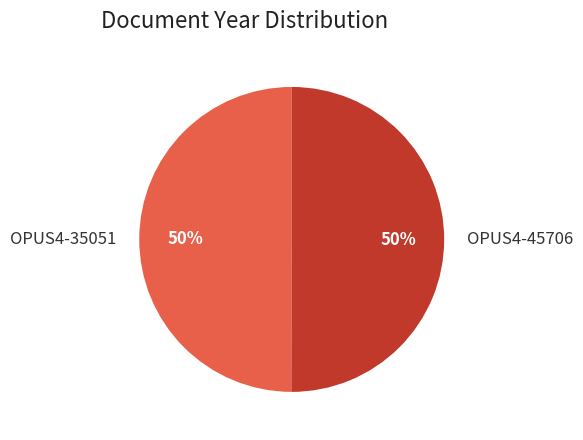

Is it true that OPUS4-45706 is 50% of the pie?

True